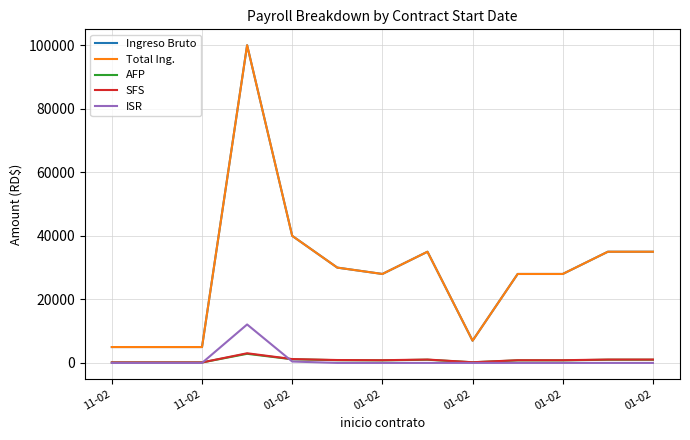

Which series has the largest range (max minus min)?

Ingreso Bruto